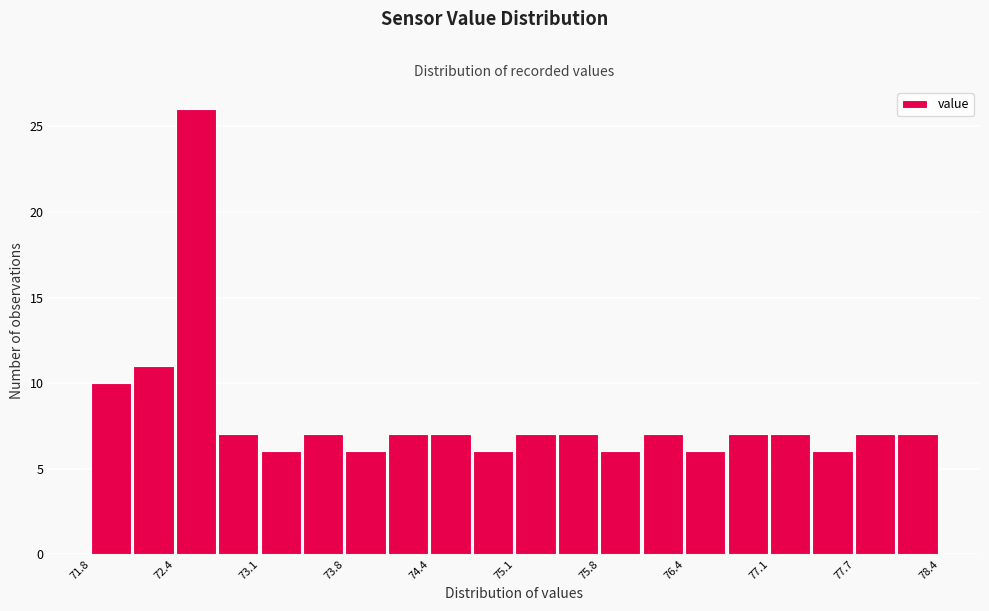

Read against the x-axis, roughly where is the centre of the tallest bar?

72.6